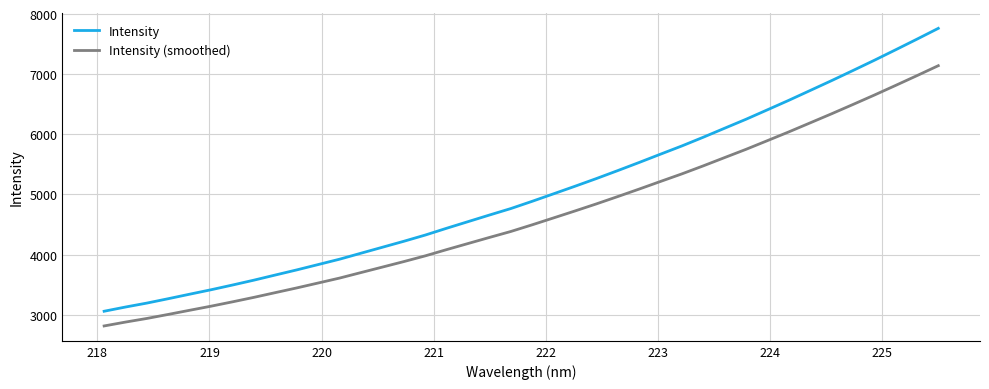

What are all the series names shown in the legend?

Intensity, Intensity (smoothed)